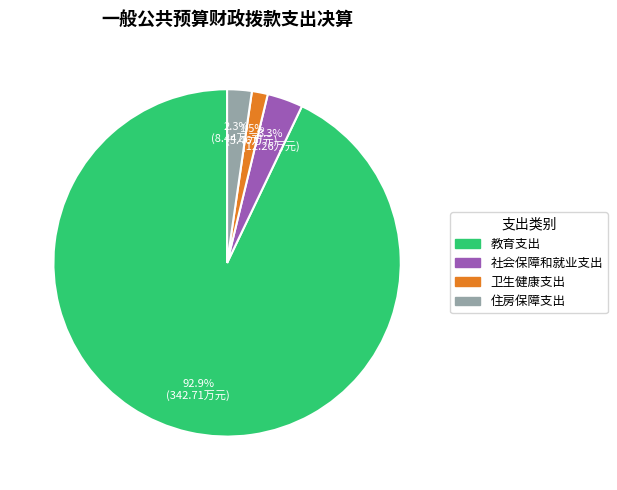

To the nearest percent, what portion does 教育支出 represent?

93%